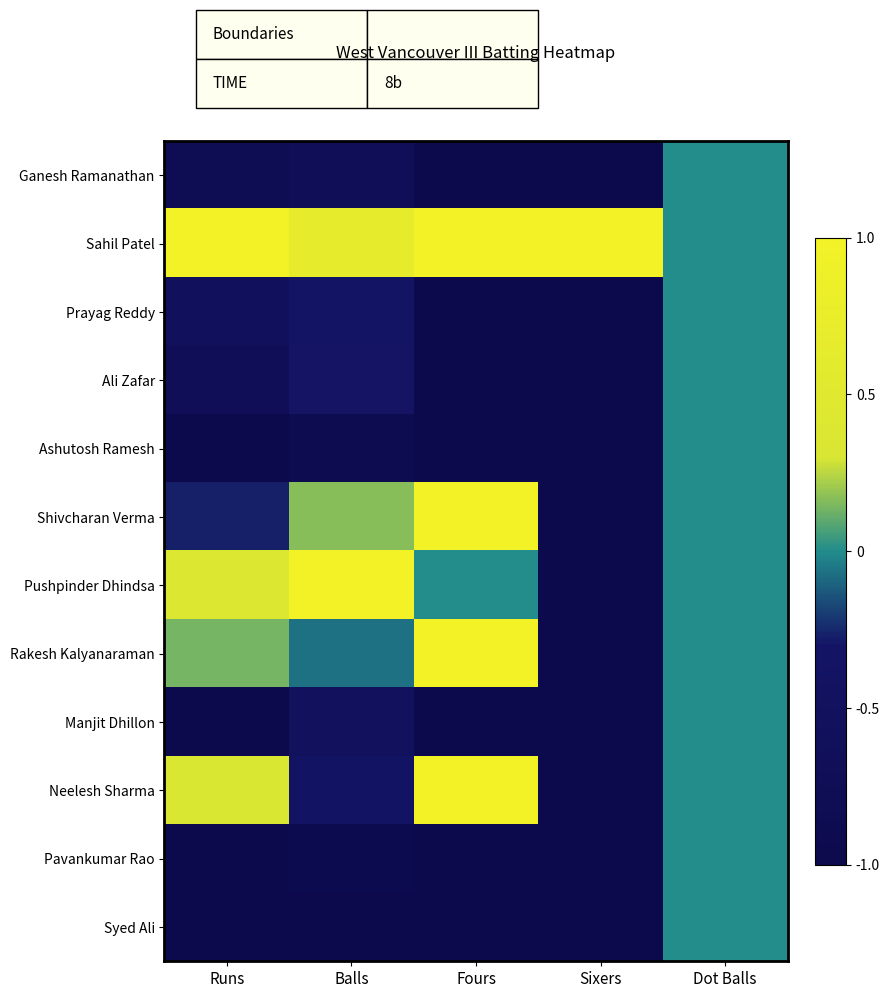

Reading left to right, what are all the values shown in this chart?

Ganesh Ramanathan: Runs=-0.8	Balls=-0.7	Fours=-1.0	Sixers=-1.0	Dot Balls=0.0
Sahil Patel: Runs=1.0	Balls=0.7	Fours=1.0	Sixers=1.0	Dot Balls=0.0
Prayag Reddy: Runs=-0.5	Balls=-0.3	Fours=-1.0	Sixers=-1.0	Dot Balls=0.0
Ali Zafar: Runs=-0.7	Balls=-0.3	Fours=-1.0	Sixers=-1.0	Dot Balls=0.0
Ashutosh Ramesh: Runs=-1.0	Balls=-0.9	Fours=-1.0	Sixers=-1.0	Dot Balls=0.0
Shivcharan Verma: Runs=-0.3	Balls=0.2	Fours=1.0	Sixers=-1.0	Dot Balls=0.0
Pushpinder Dhindsa: Runs=0.4	Balls=1.0	Fours=0.0	Sixers=-1.0	Dot Balls=0.0
Rakesh Kalyanaraman: Runs=0.1	Balls=-0.1	Fours=1.0	Sixers=-1.0	Dot Balls=0.0
Manjit Dhillon: Runs=-1.0	Balls=-0.5	Fours=-1.0	Sixers=-1.0	Dot Balls=0.0
Neelesh Sharma: Runs=0.3	Balls=-0.4	Fours=1.0	Sixers=-1.0	Dot Balls=0.0
Pavankumar Rao: Runs=-1.0	Balls=-0.9	Fours=-1.0	Sixers=-1.0	Dot Balls=0.0
Syed Ali: Runs=-1.0	Balls=-1.0	Fours=-1.0	Sixers=-1.0	Dot Balls=0.0